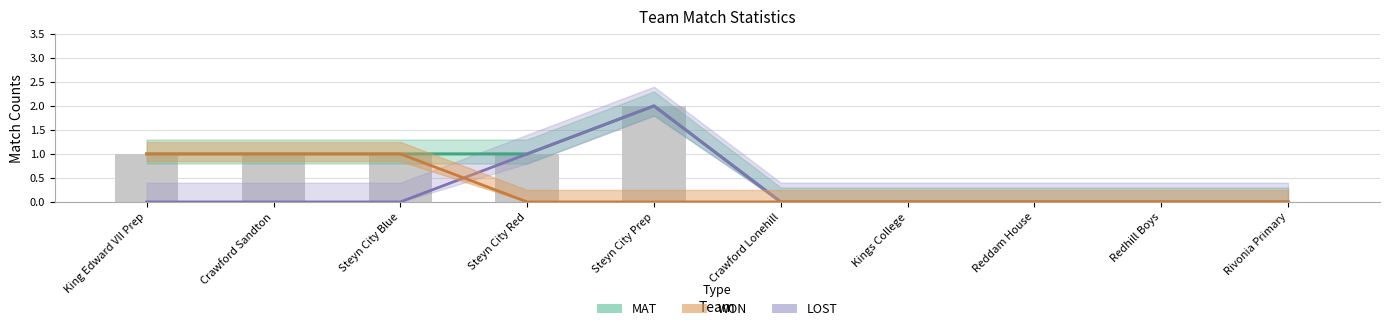

At how many categories does at least one series exceed 0?

5